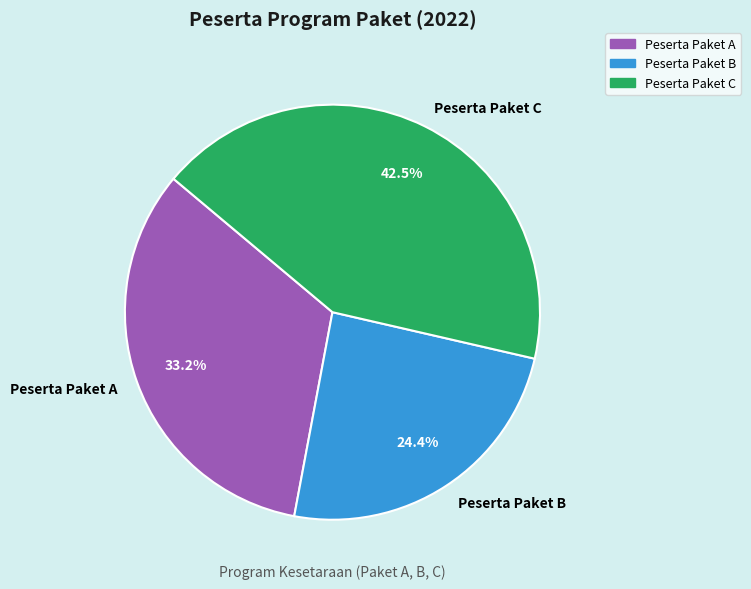

What is the smallest slice in the pie chart?

Peserta Paket B